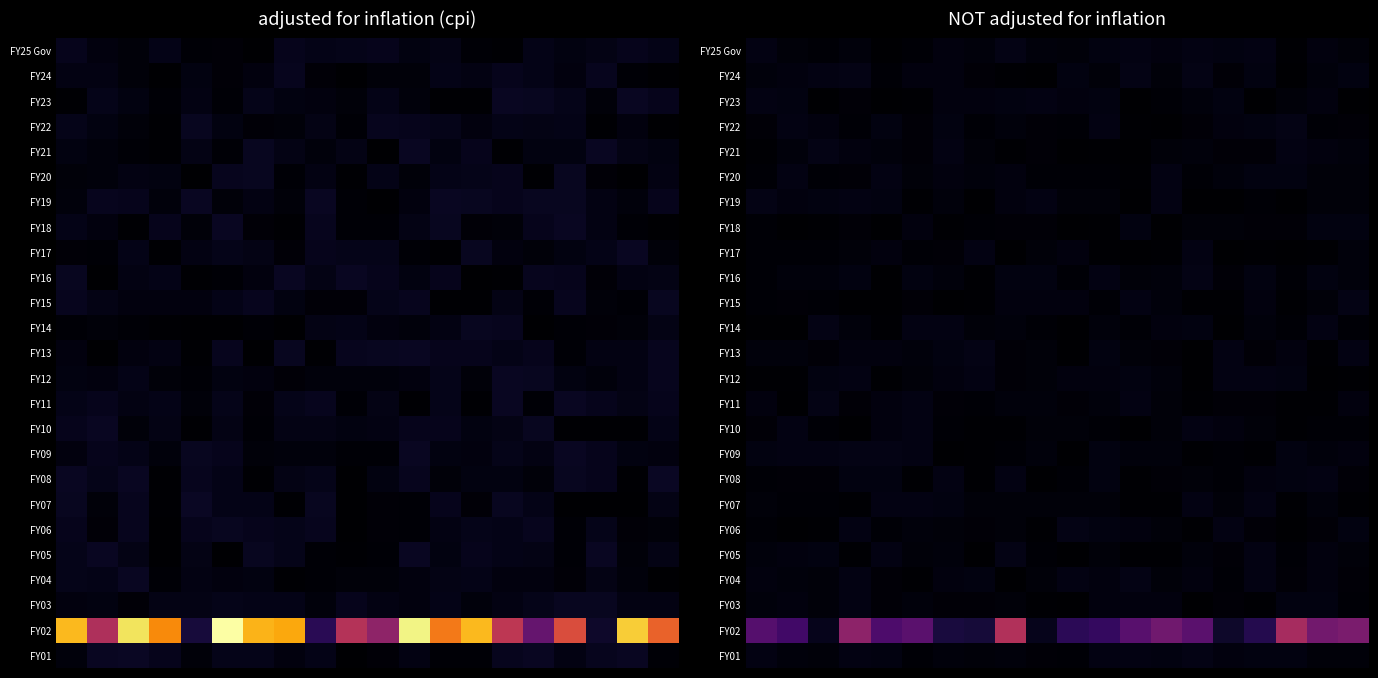

Which category has the lowest value across all series?

13